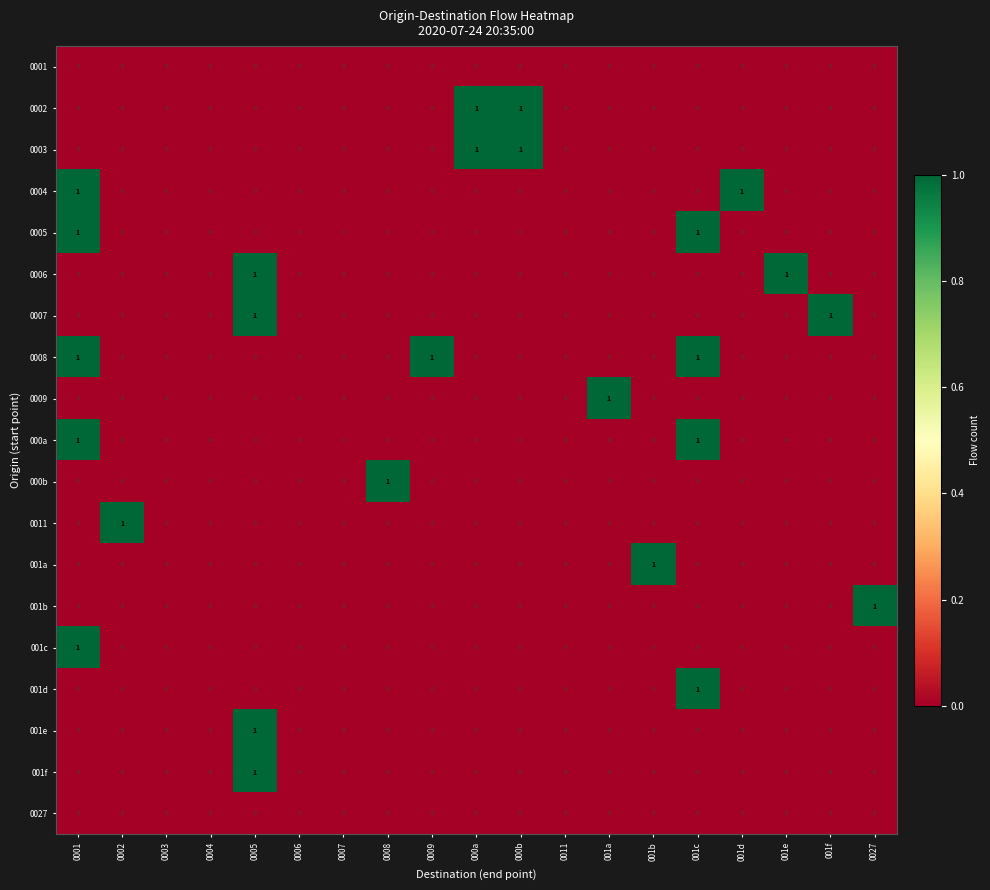

At which label does 001f reach its peak?

0005